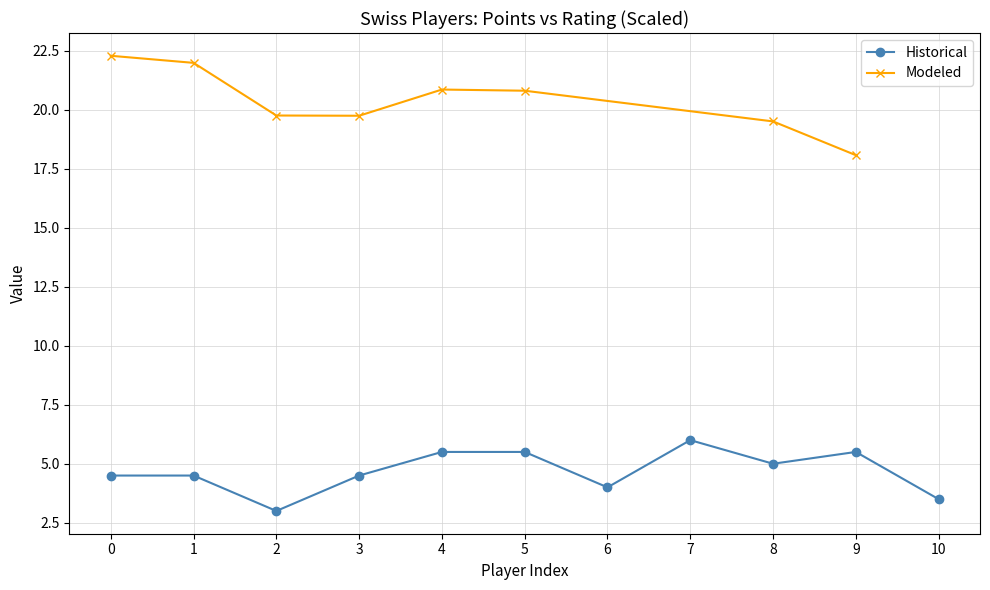

In Historical, how many points are lower than both neighbors (excluding endpoints)?

3